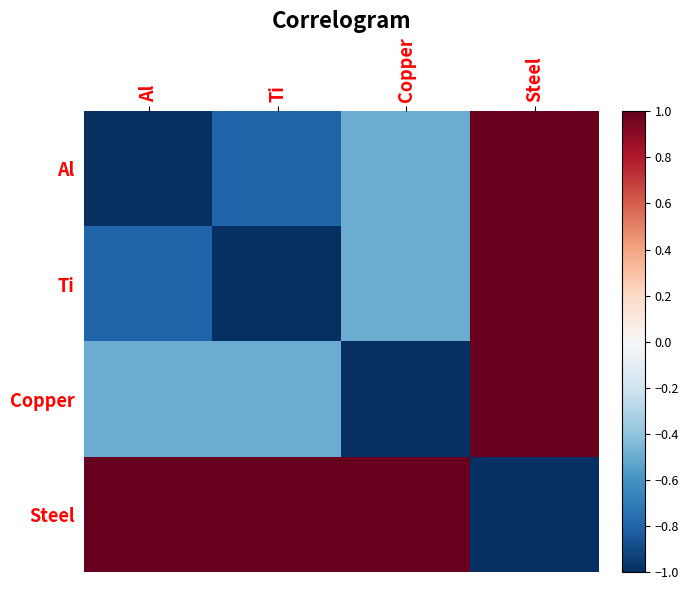

Which series has the largest total across all categories?

Steel